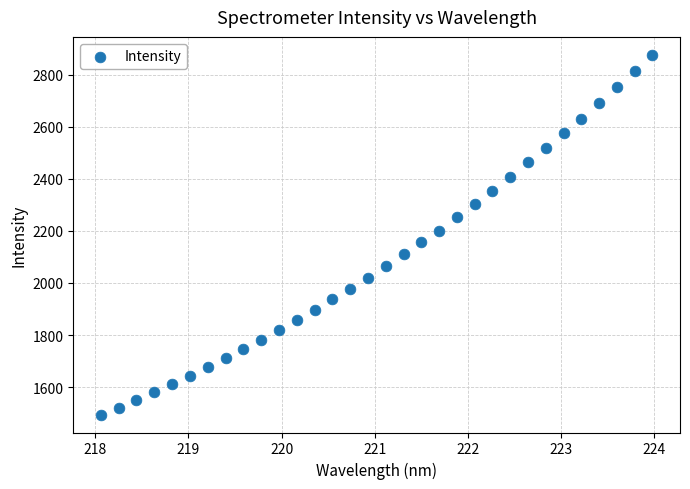

What is the range of Y values (max minus min)?

1380.5